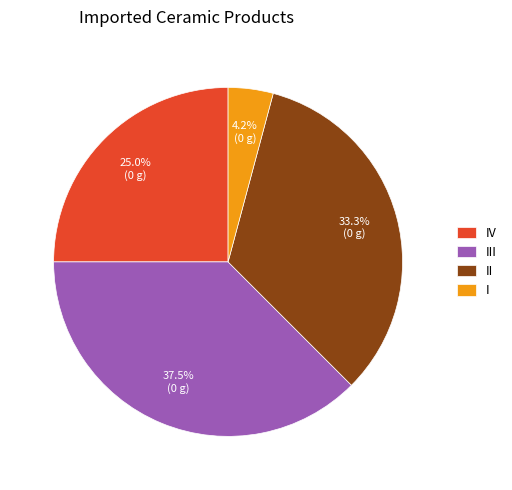

How many slices are in this pie chart?

4